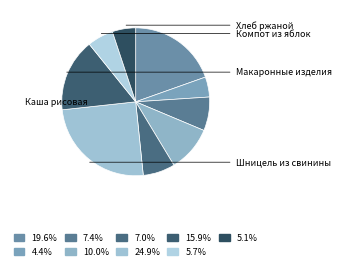

How many segments does this pie chart have?

9